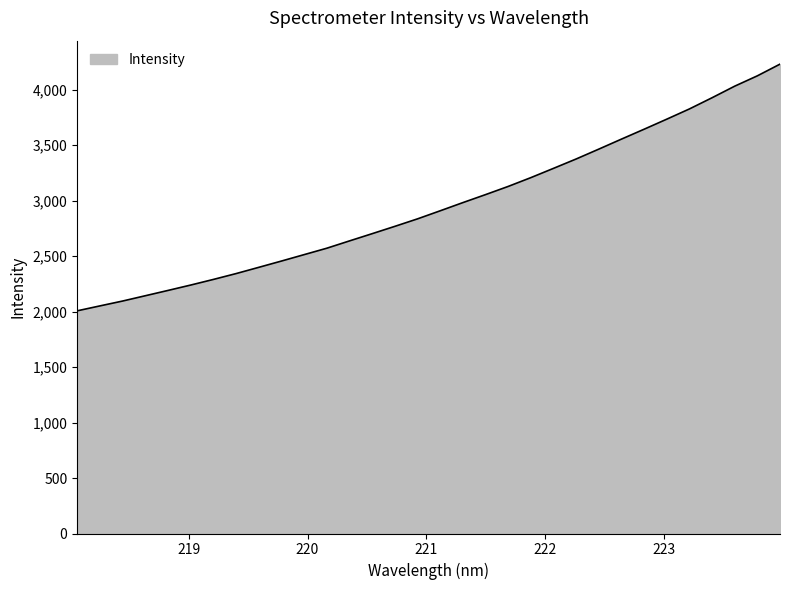

What is the maximum value shown in the chart?

4231.3